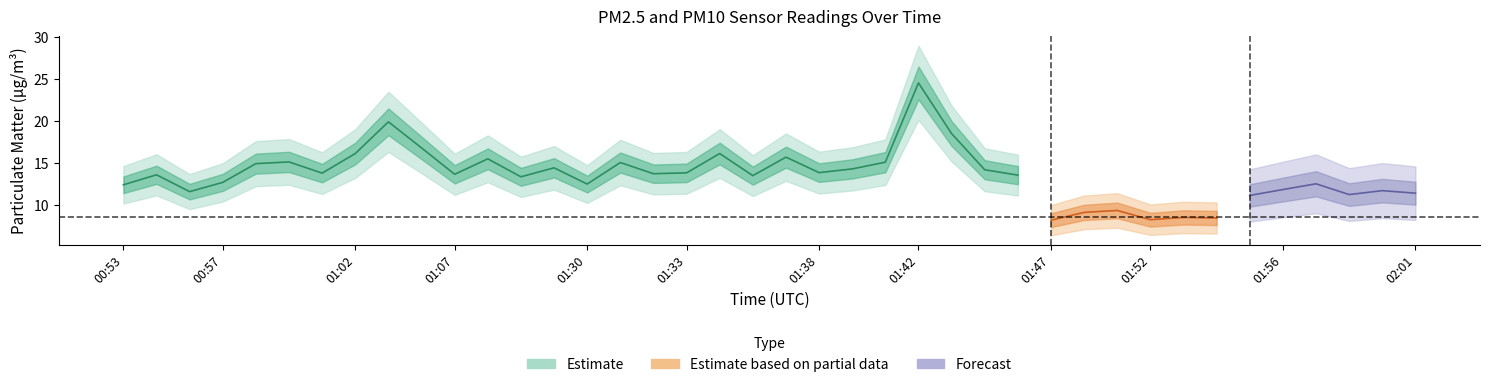

Where is the first local minimum for P1?

00:56